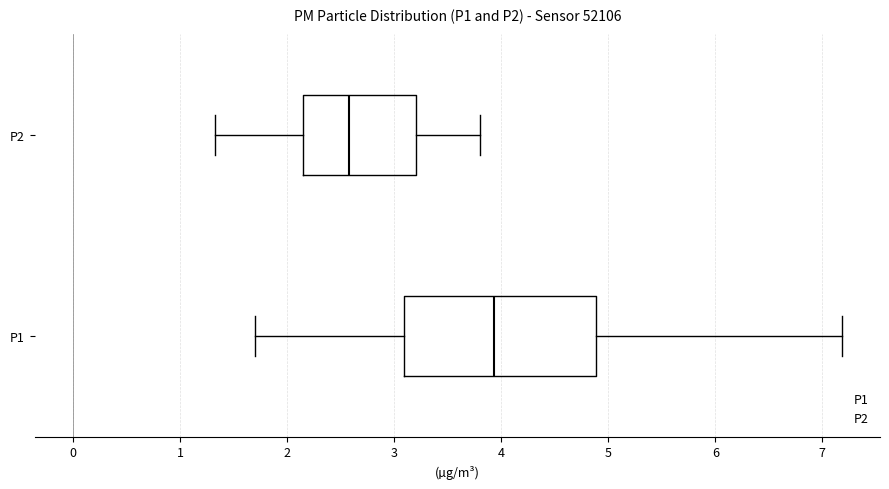

Which box is the widest, from its left edge to its right edge?

P1